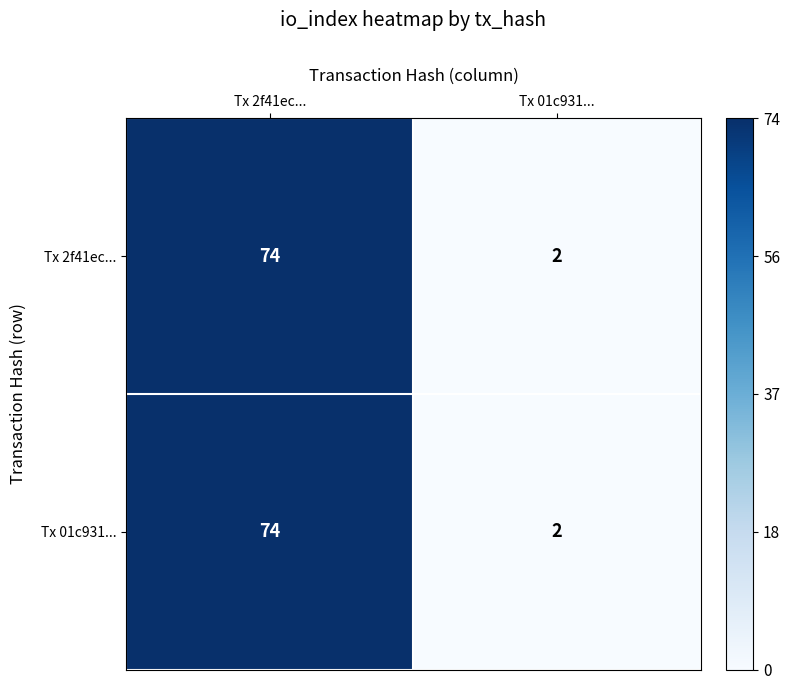

Rank the categories by Tx 2f41ec... value from highest to lowest.

Tx 2f41ec..., Tx 01c931...